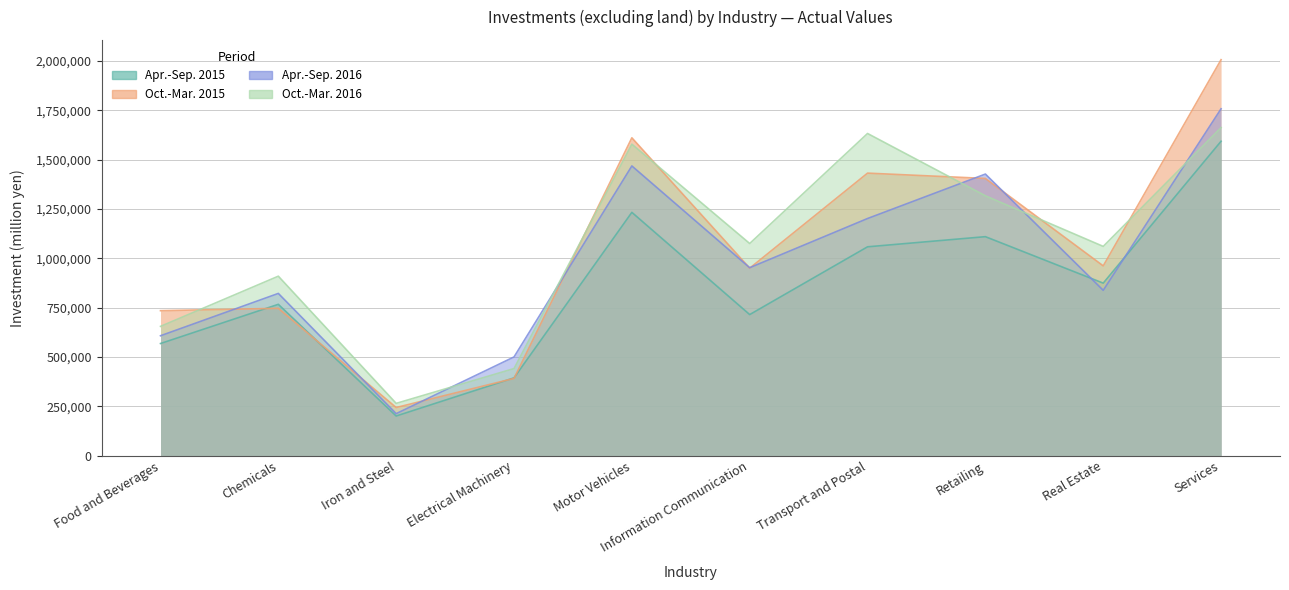

What is the value of the Oct.-Mar. 2015 point at the 1st from the left?

734699